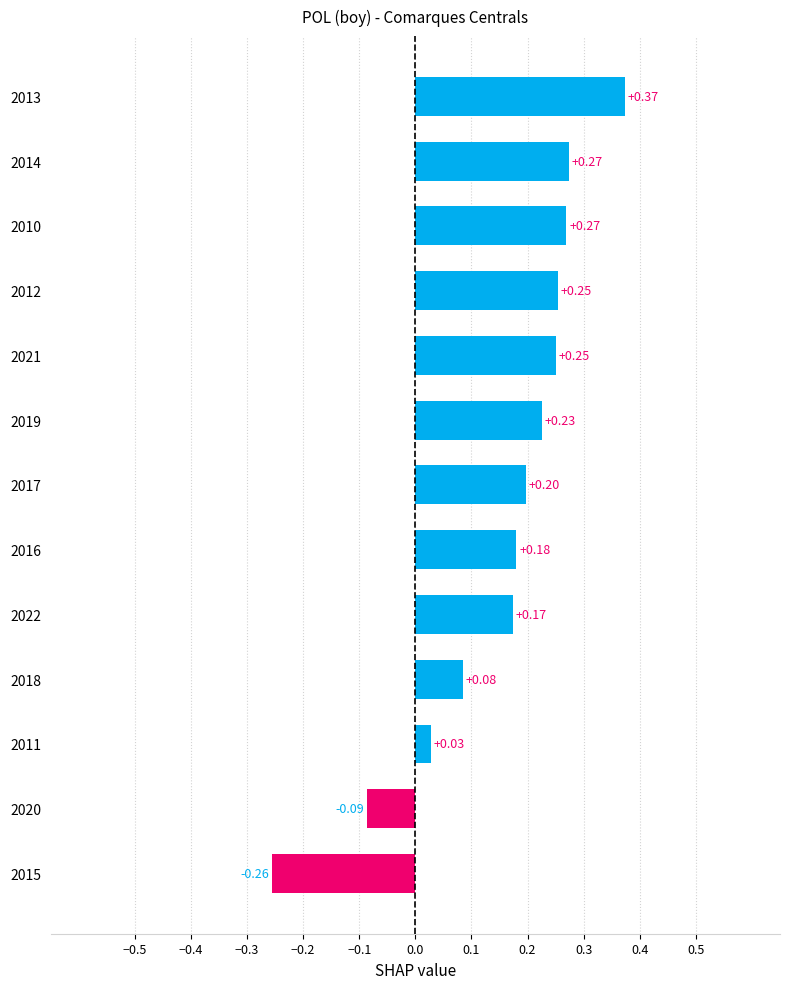

What is the change in value from 2020 to 2021?

+0.3